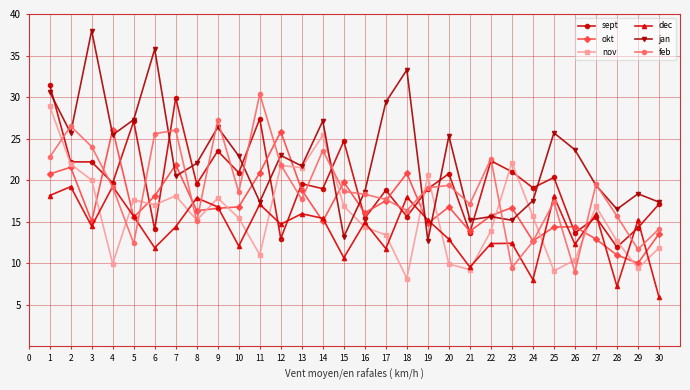

Which series ends up on top after the final intersection of sept and okt?

sept